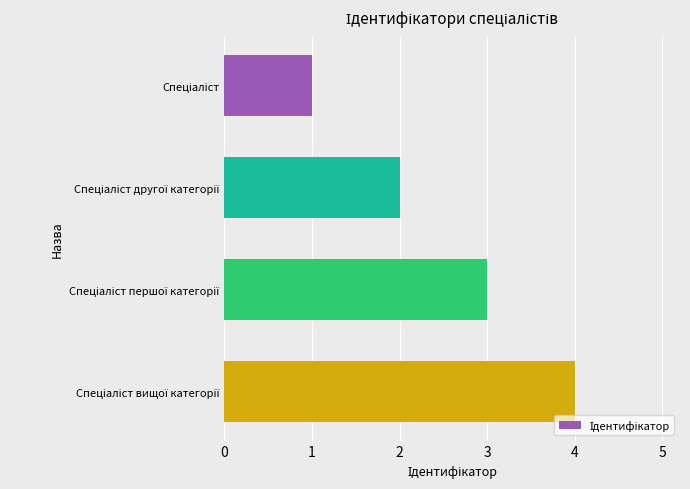

What is the sum of all values?

10